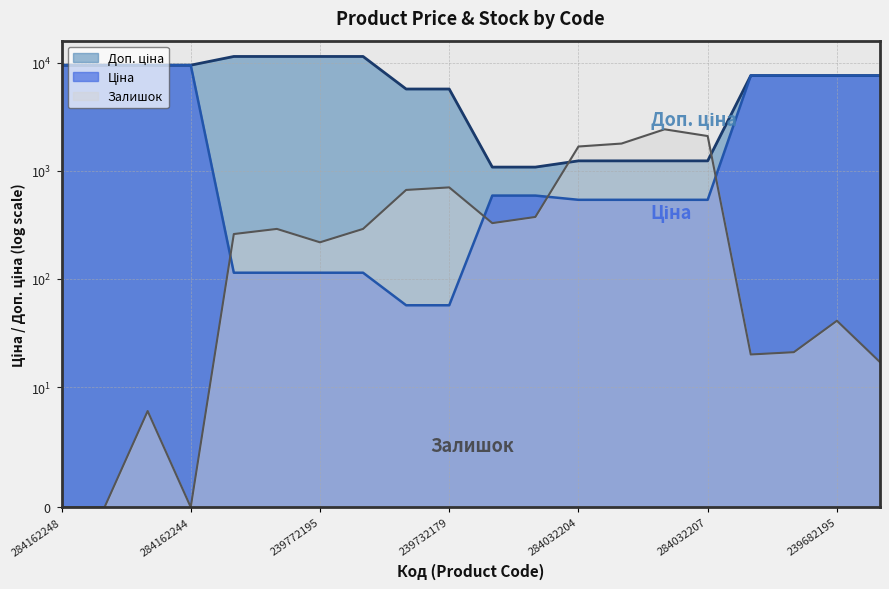

How many lines are shown in the chart?

3